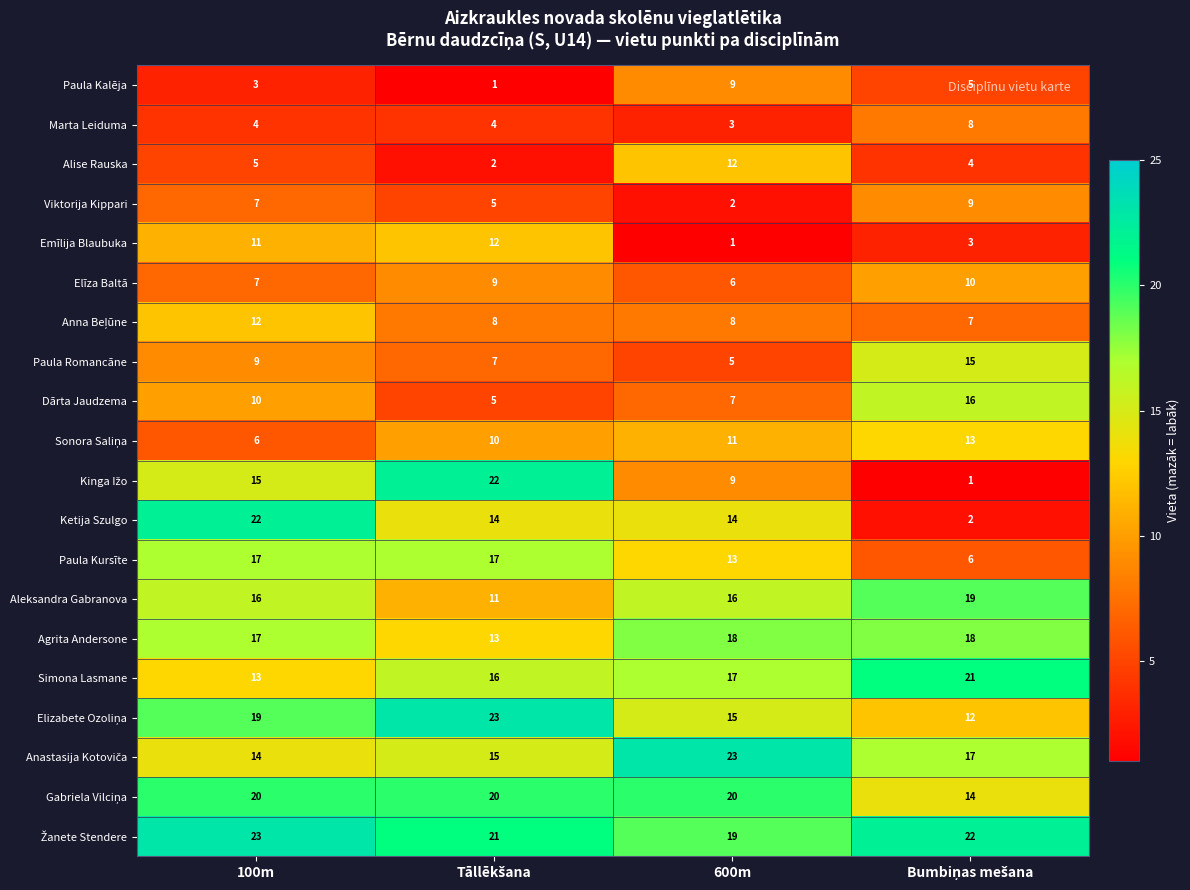

Which series changed the most between 100m and 600m?

Emīlija Blaubuka